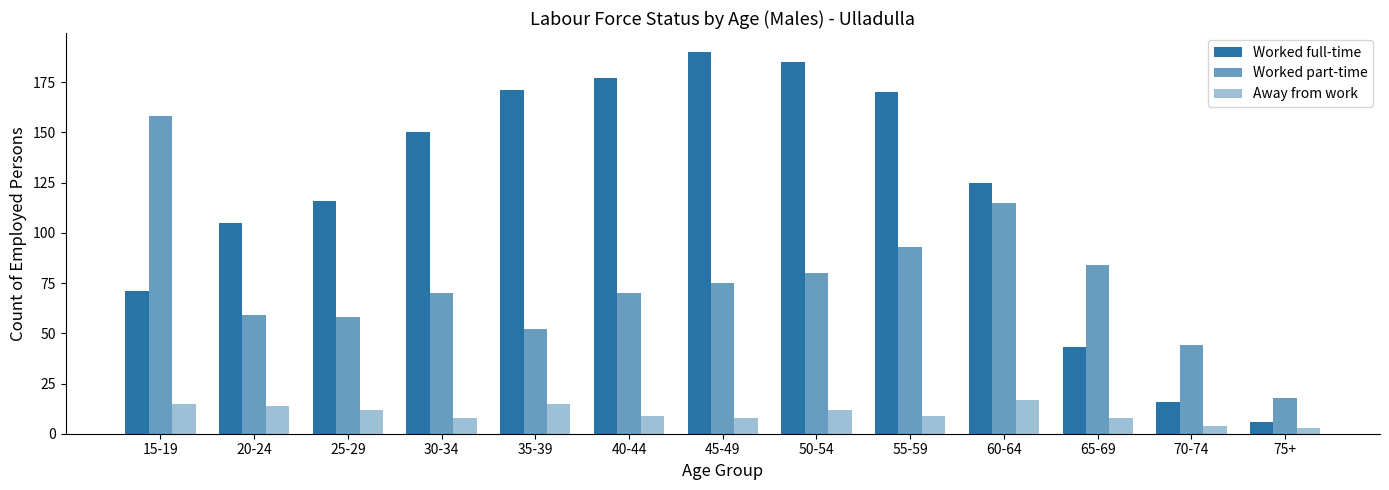

Are the bars grouped side by side (vs. stacked)?

Yes